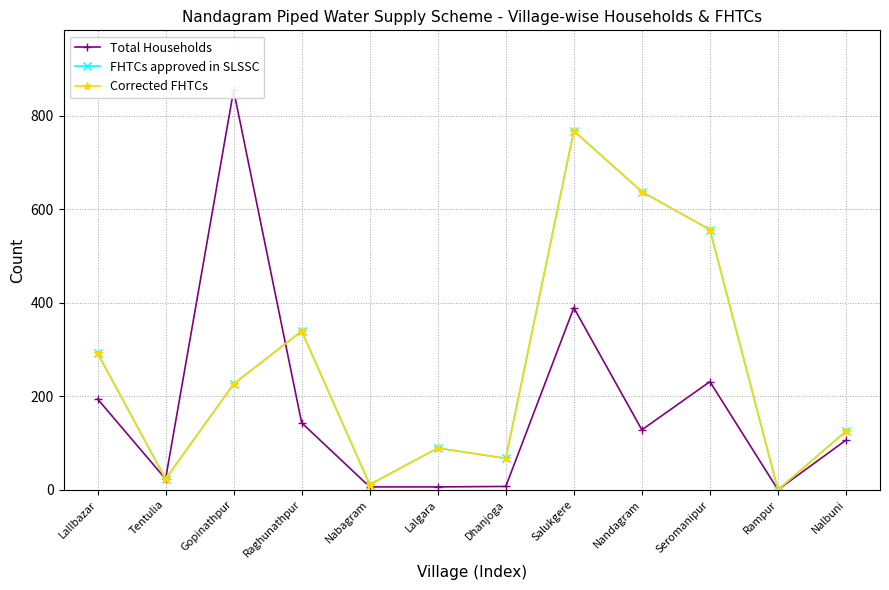

What is the difference between the Total Households values at Salukgere and Dhanjoga?

382